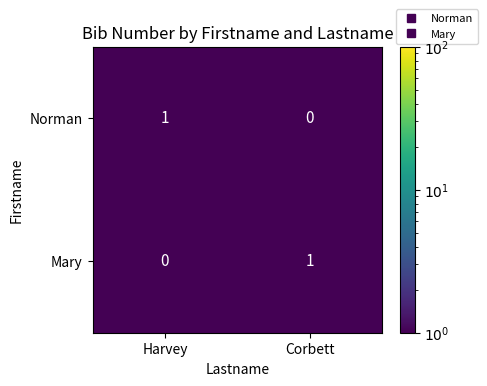

The value of Mary at Corbett is 2. True or false?

False